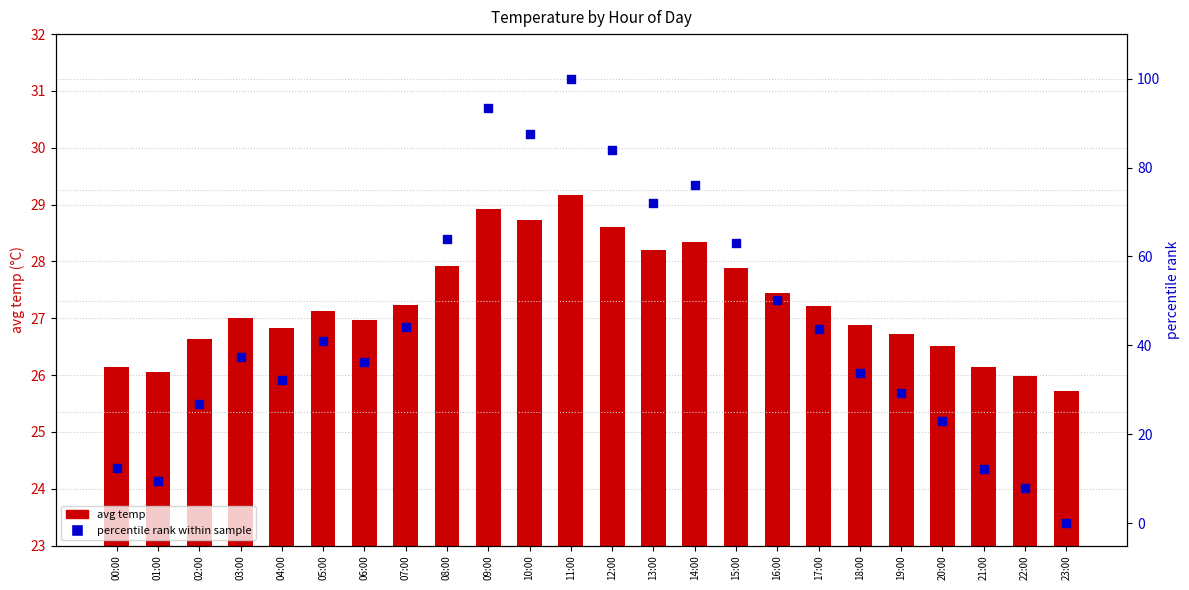

At which category is the sum across all series the highest?

11:00